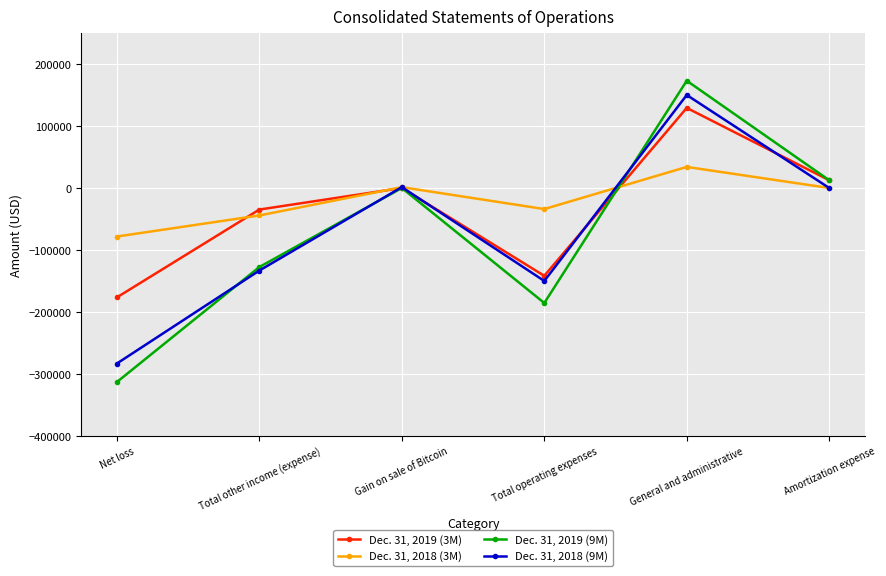

Is the value of Dec. 31, 2018 (9M) at General and administrative greater than the value of Dec. 31, 2019 (9M) at Total operating expenses?

Yes